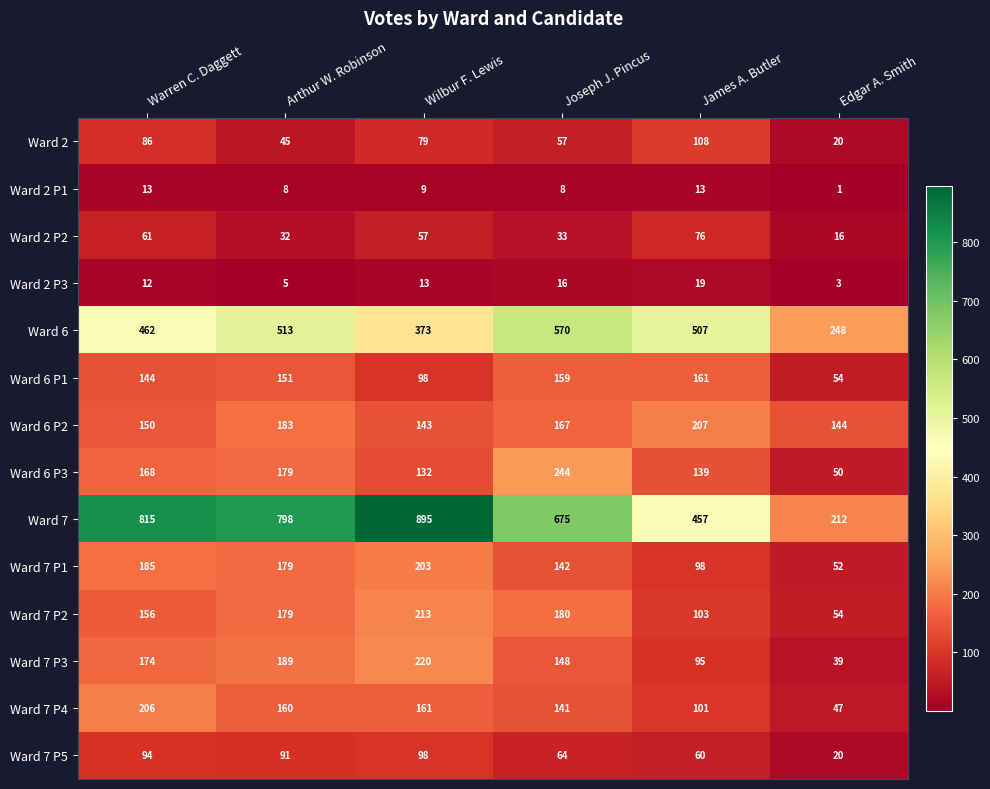

What is the spread (max minus min) of values at Wilbur F. Lewis?

886